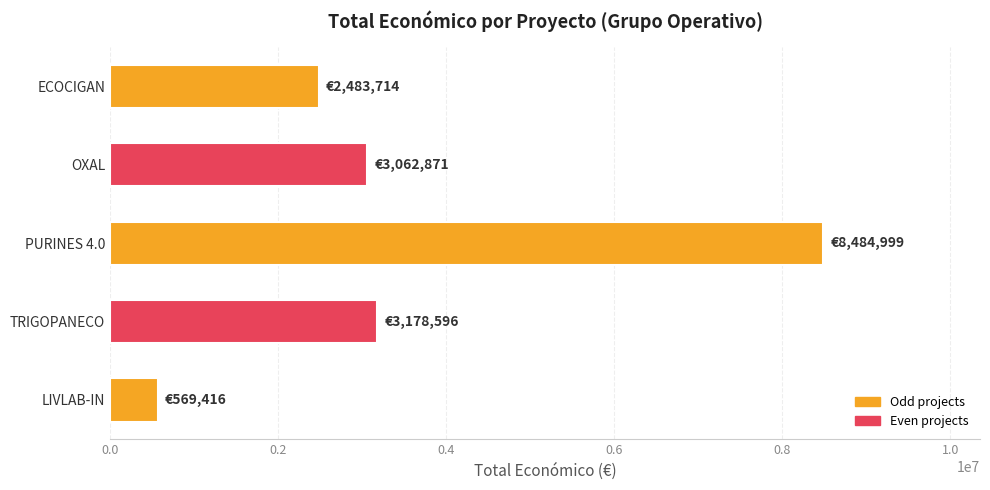

How many data points are less than 3062871?

2